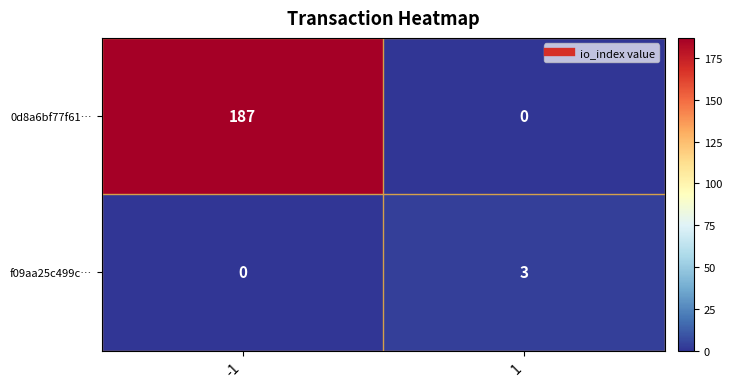

Rank the series by their maximum value, from lowest to highest.

f09aa25c499c…, 0d8a6bf77f61…